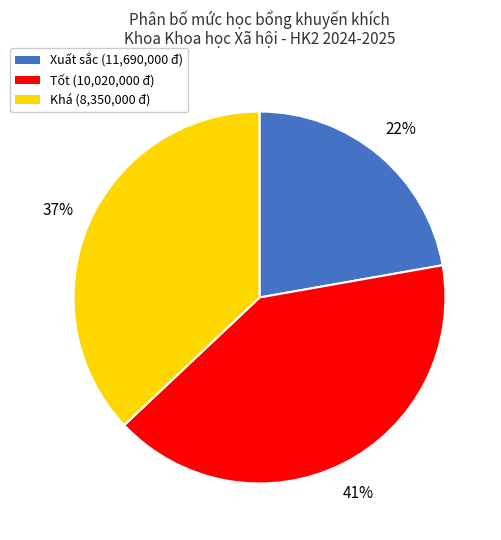

Does Tốt represent more than half of the total?

No